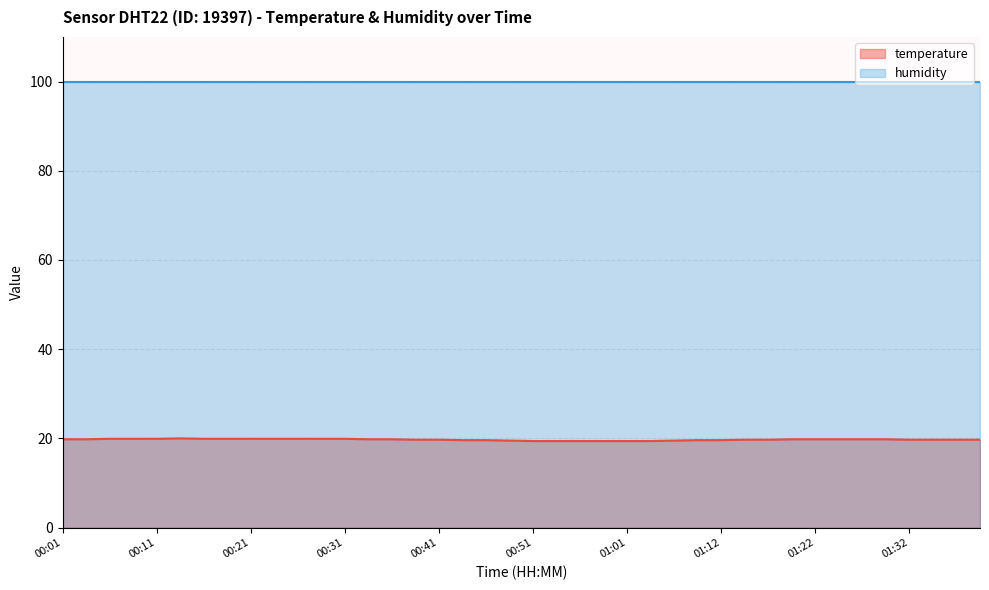

List the labels in order of value, largest first.

00:14, 00:06, 00:09, 00:11, 00:16, 00:19, 00:21, 00:24, 00:26, 00:29, 00:31, 00:01, 00:04, 00:34, 00:36, 01:19, 01:22, 01:25, 01:27, 01:30, 00:39, 00:41, 01:14, 01:17, 01:32, 01:35, 01:37, 01:40, 00:44, 00:46, 01:09, 01:12, 00:49, 01:06, 00:51, 00:54, 00:56, 00:59, 01:01, 01:04